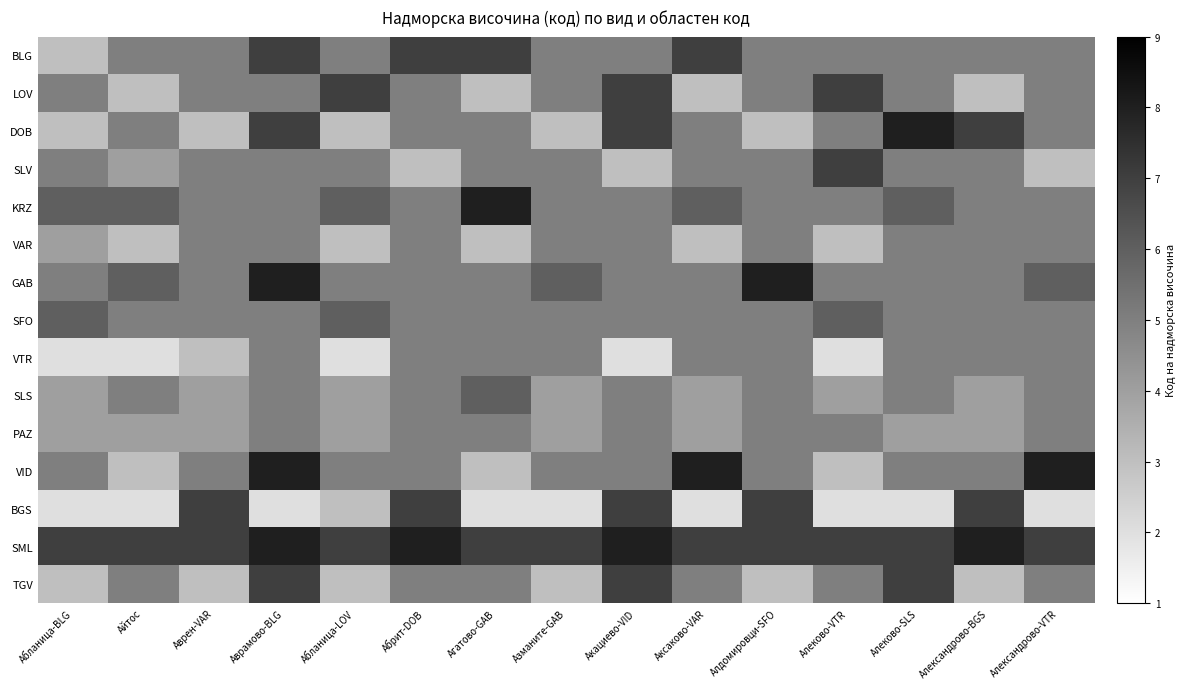

Which category has the lowest value across all series?

Абланица-BLG